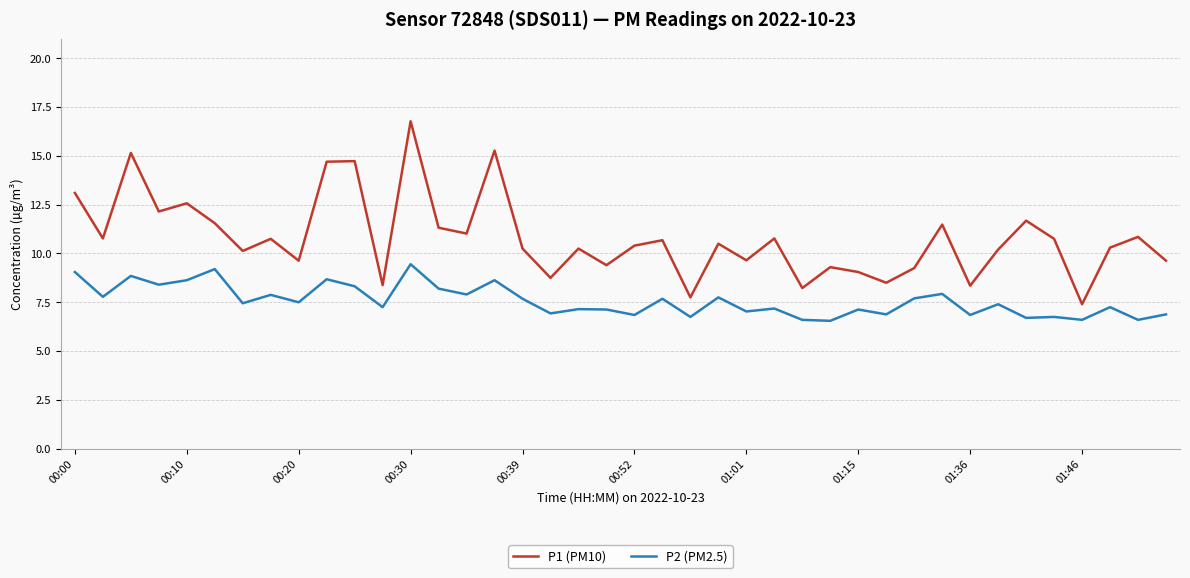

Which series has the largest total across all categories?

P1 (PM10)